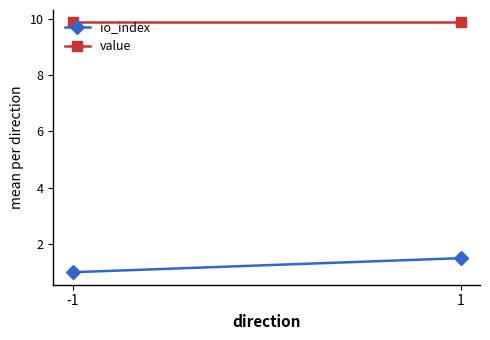

The value of value at -1 is 13.6. True or false?

False